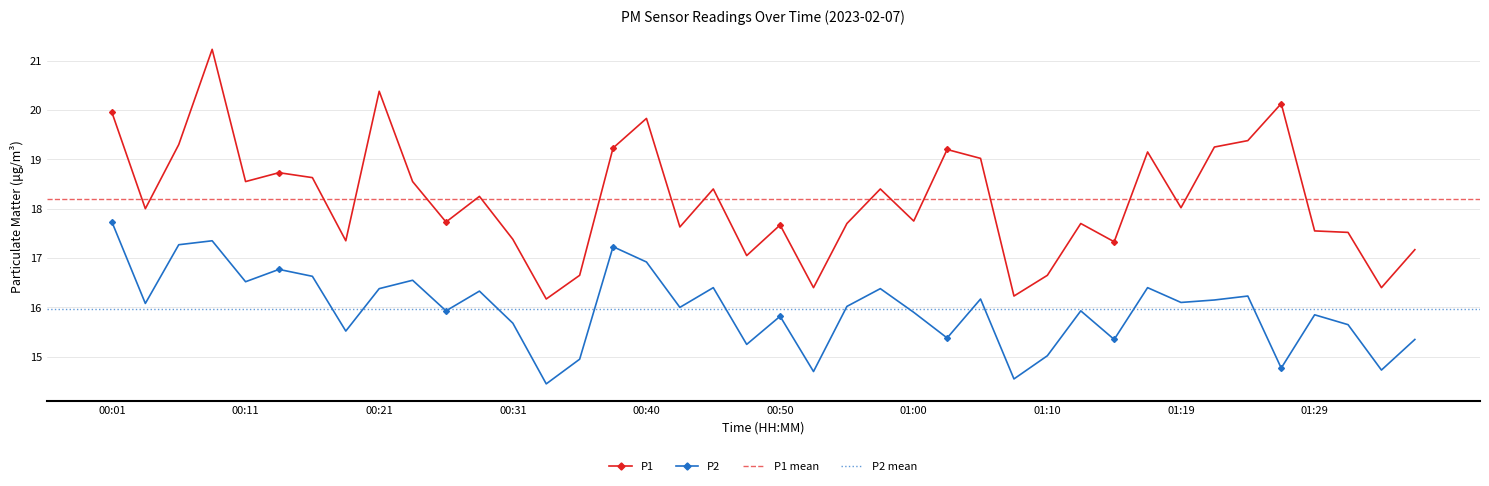

At which category does P1 reach its first local valley?

00:03